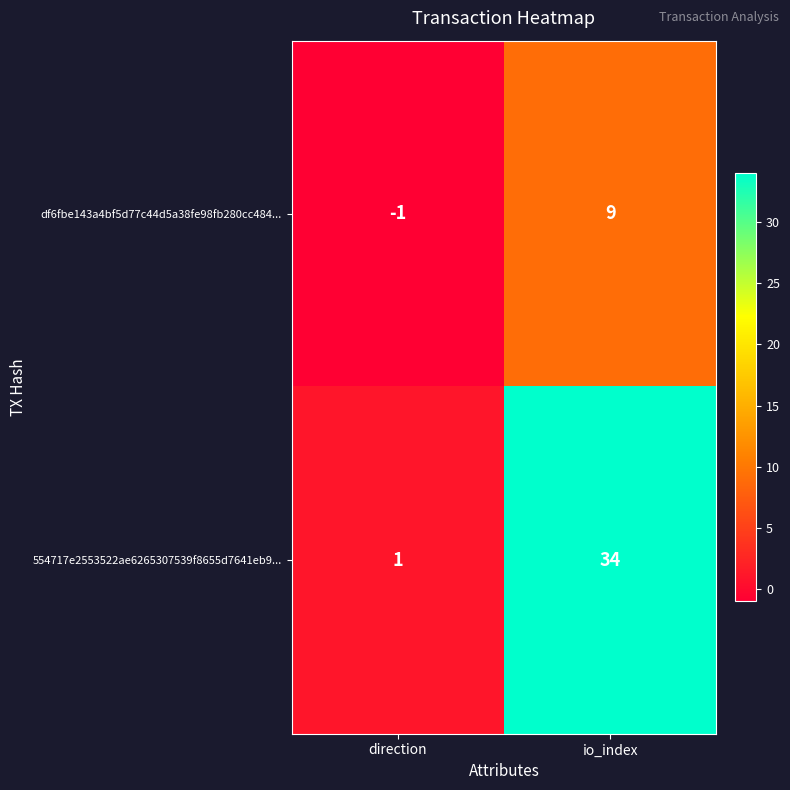

Read the 554717e2553522ae6265307539f8655d7641eb9... value at io_index, to the nearest 5.

35